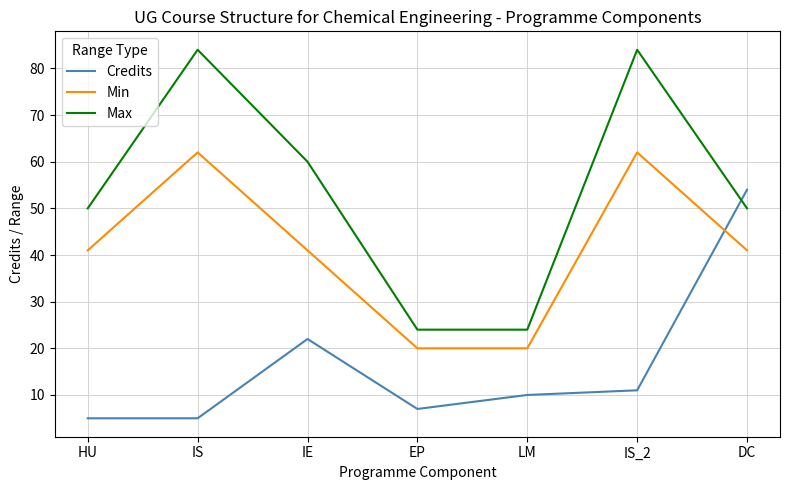

After their last crossing, which series has the higher values: Min or Credits?

Credits